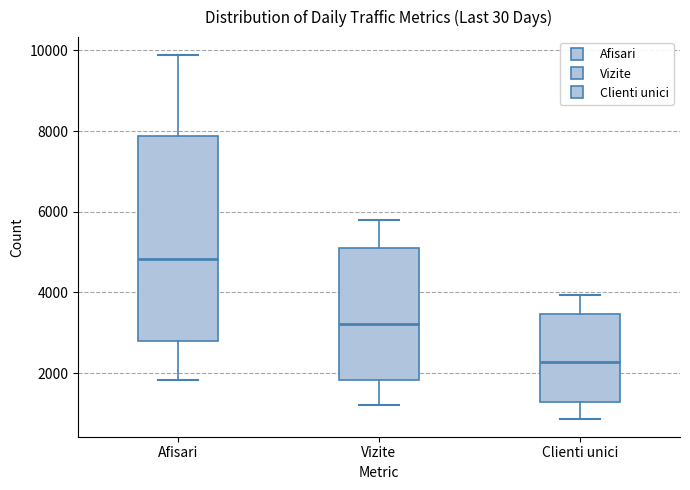

Which box has the highest median line?

Afisari